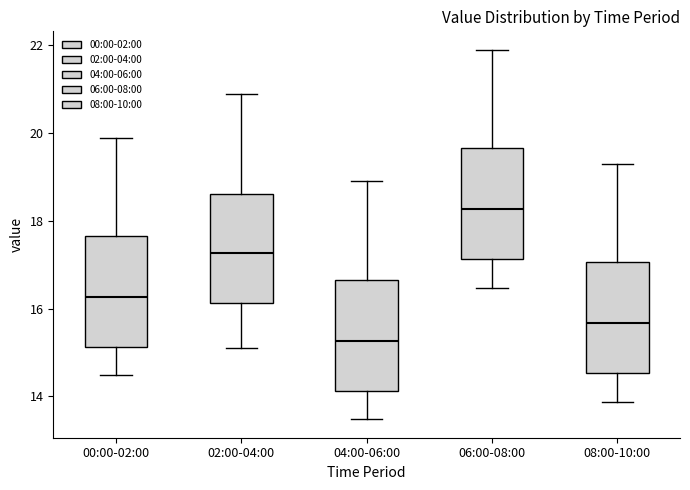

Where does the median line of the box for 02:00-04:00 sit on the y-axis? The values are not printed on the chart, so give them approximately, as read against the axis.

17.2